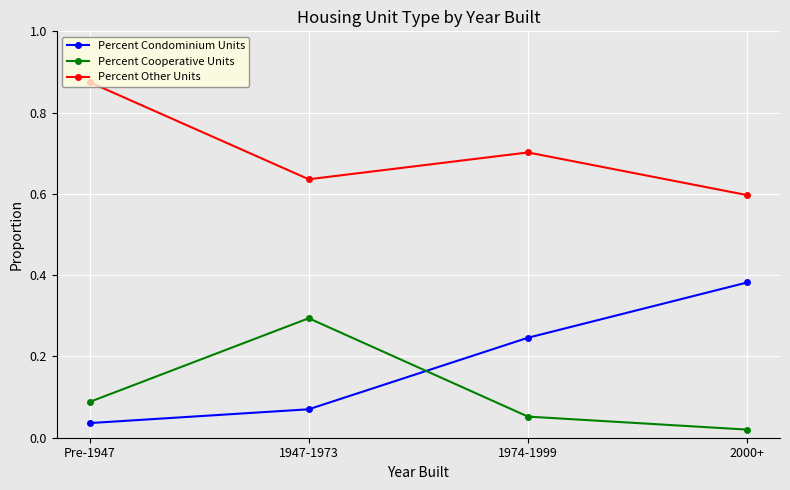

List the series in order of their peak value, lowest first.

Percent Cooperative Units, Percent Condominium Units, Percent Other Units